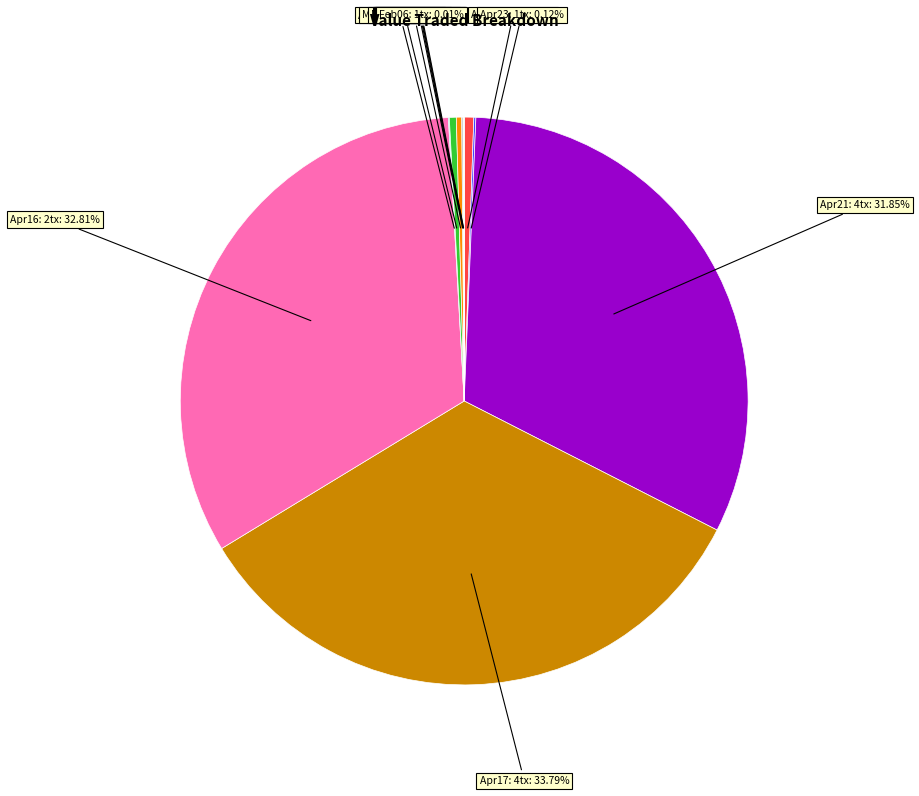

Is there a majority slice in this chart?

No